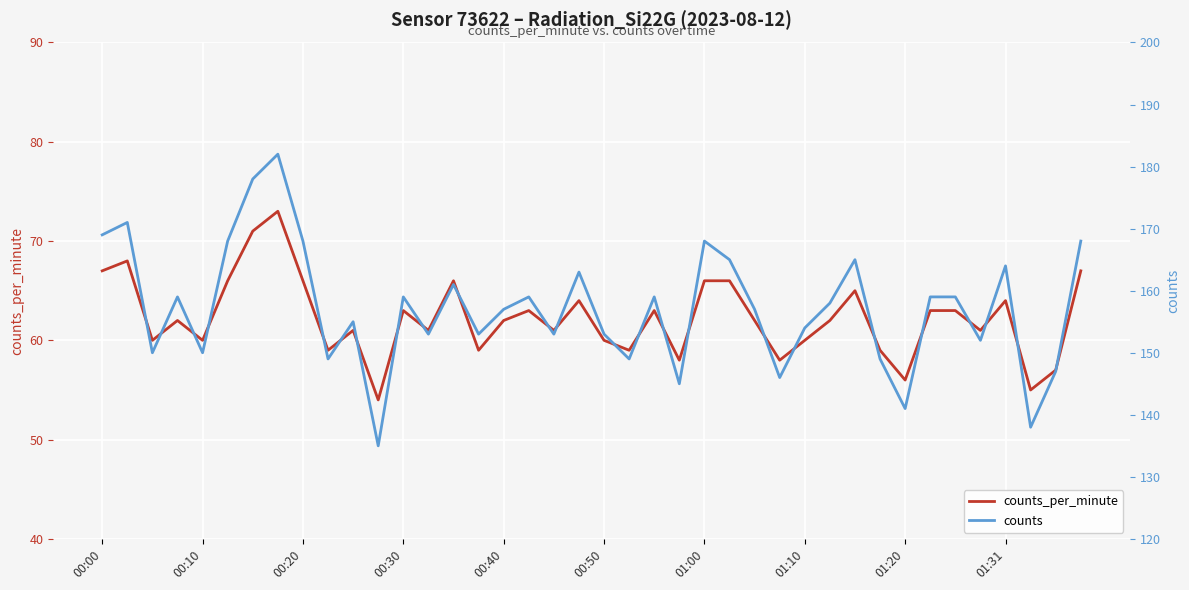

What is the sum of the counts values at 34 and 00:30?

318